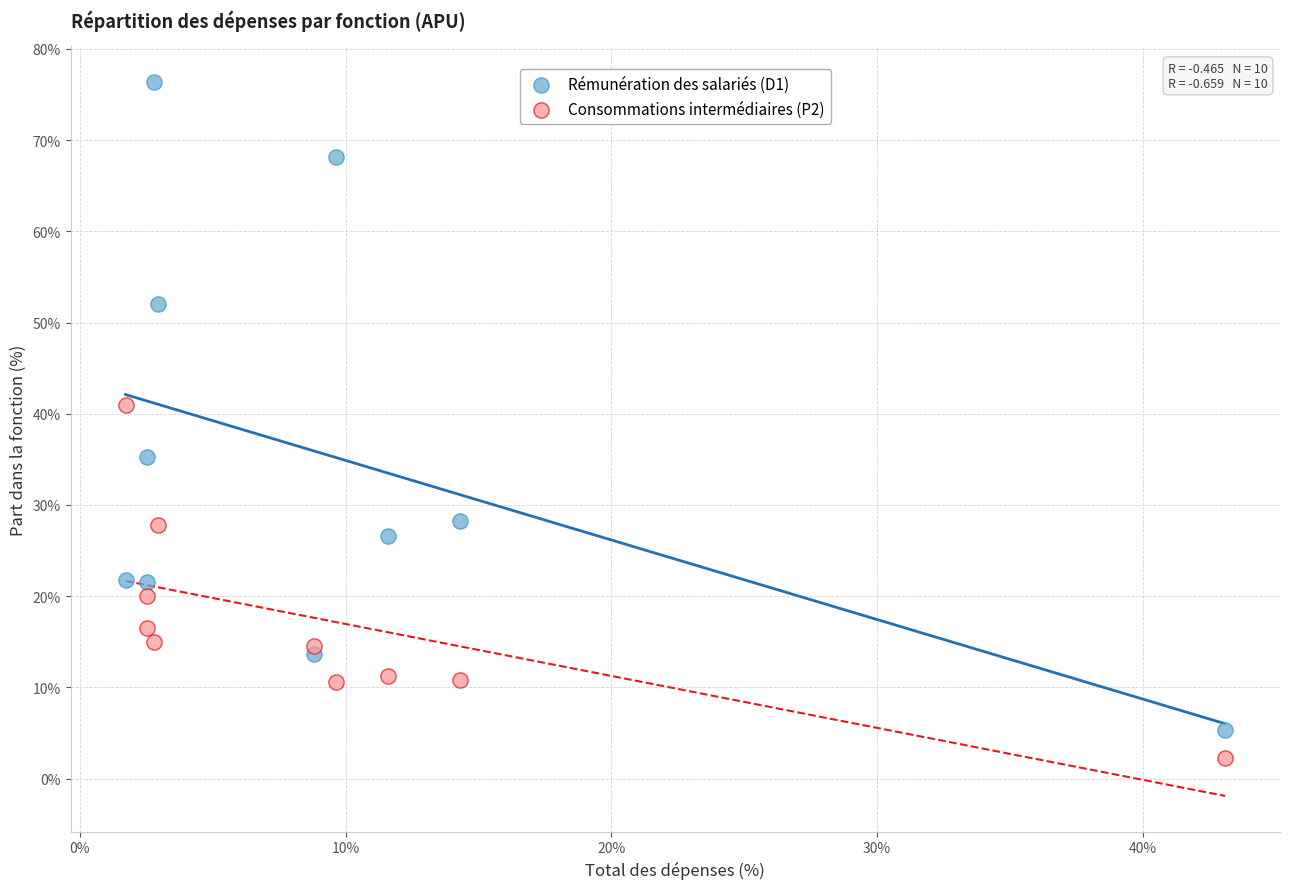

Which series has the largest Y range (max minus min)?

Rémunération des salariés (D1)